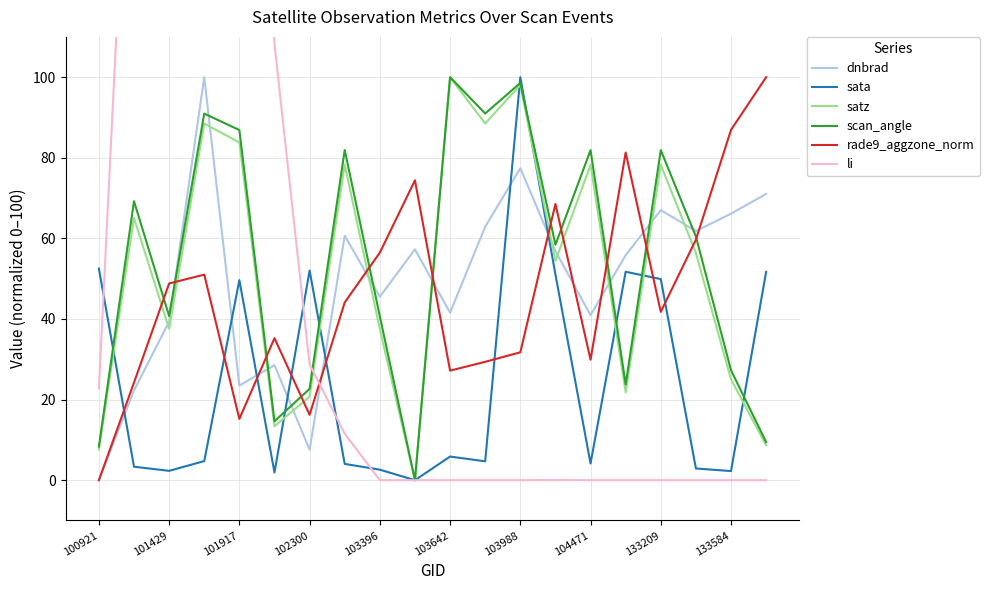

Is it true that rade9_aggzone_norm equals 90.0 at 103396?

False